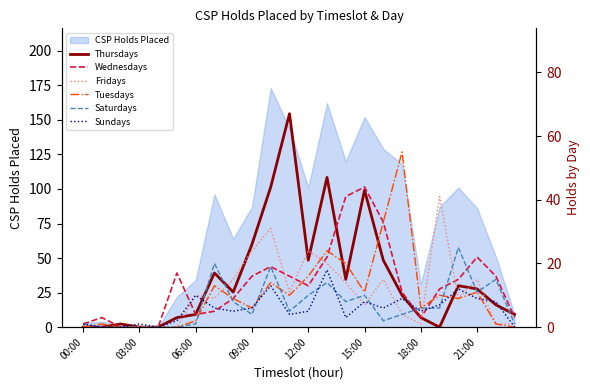

Rank the series by their maximum value, from highest to lowest.

Thursdays, Tuesdays, Wednesdays, Fridays, Saturdays, Sundays